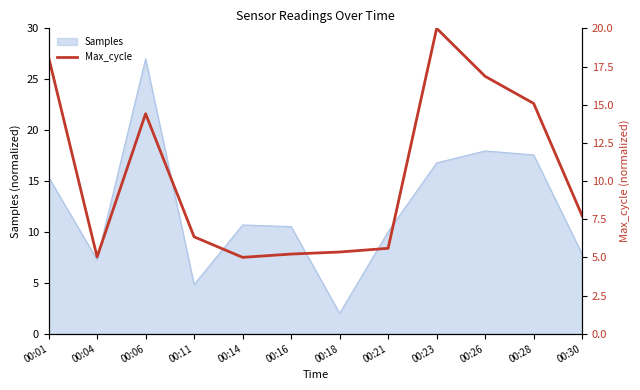

How many interior local peaks (higher than both neighbors) does the data have?

2